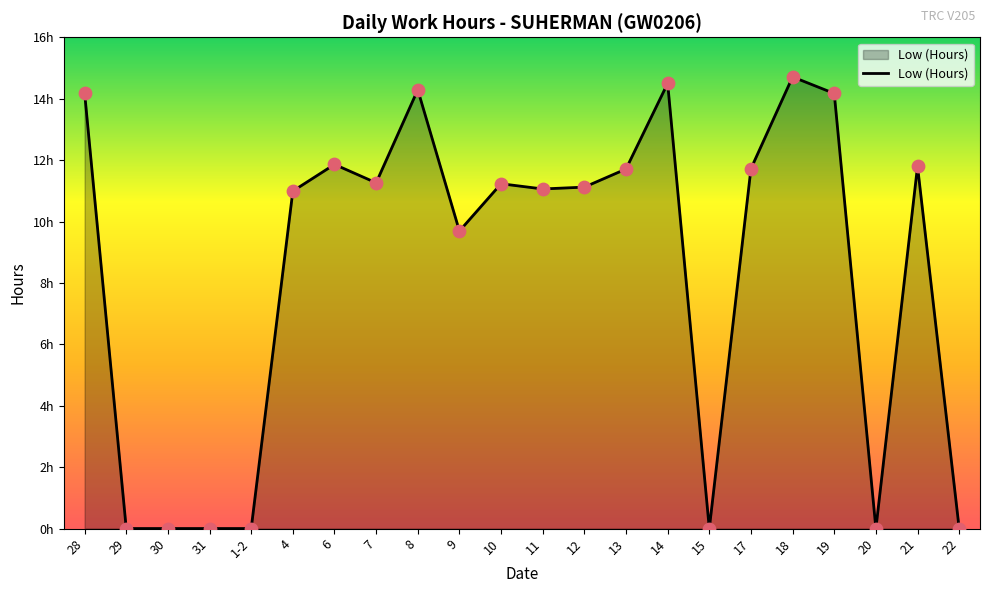

What is the change in value from 7 to 8?

+3.0